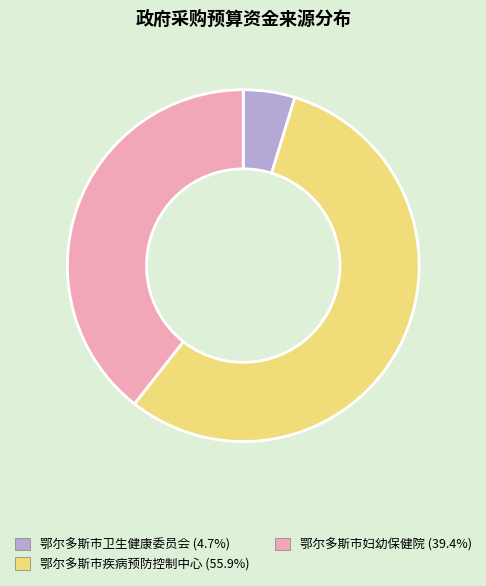

Does any single category account for the majority?

Yes